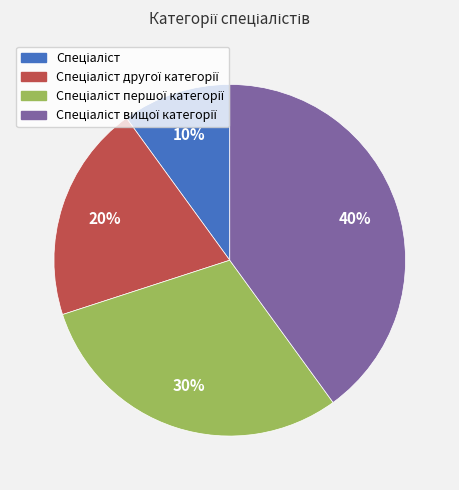

Is there a majority slice in this chart?

No